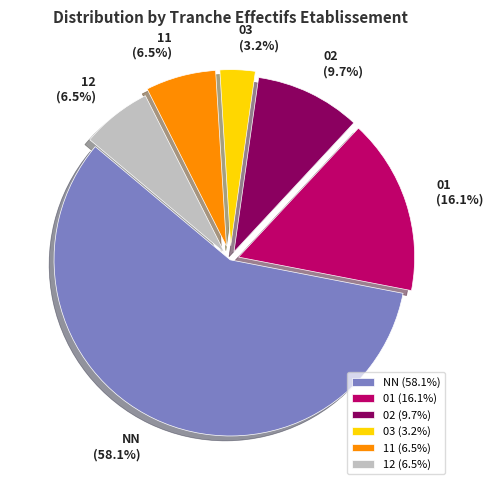

Combined, do 03 and NN account for over 50%?

Yes